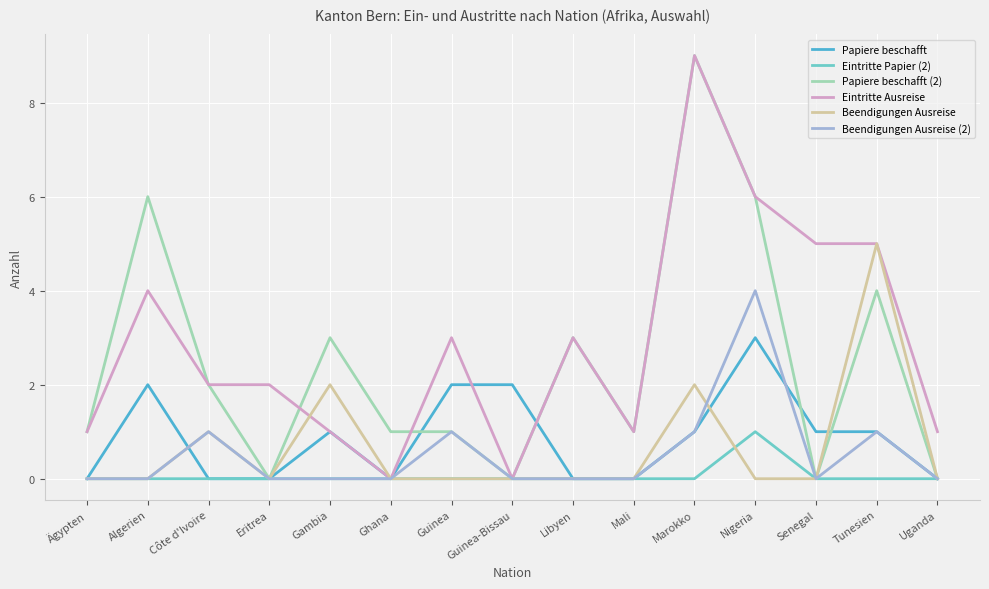

At which category is the sum across all series the highest?

Marokko